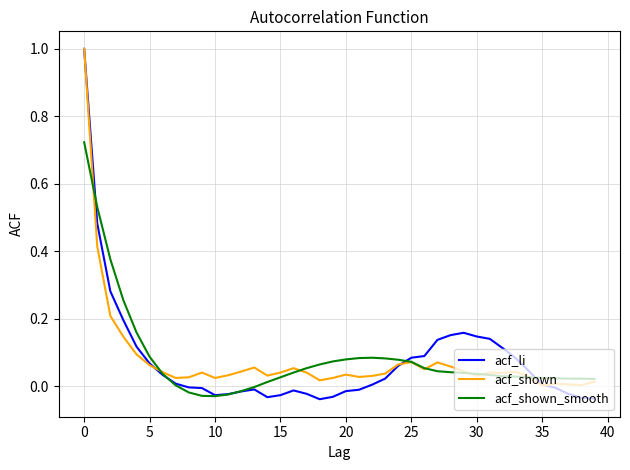

Which series has the largest range (max minus min)?

acf_li